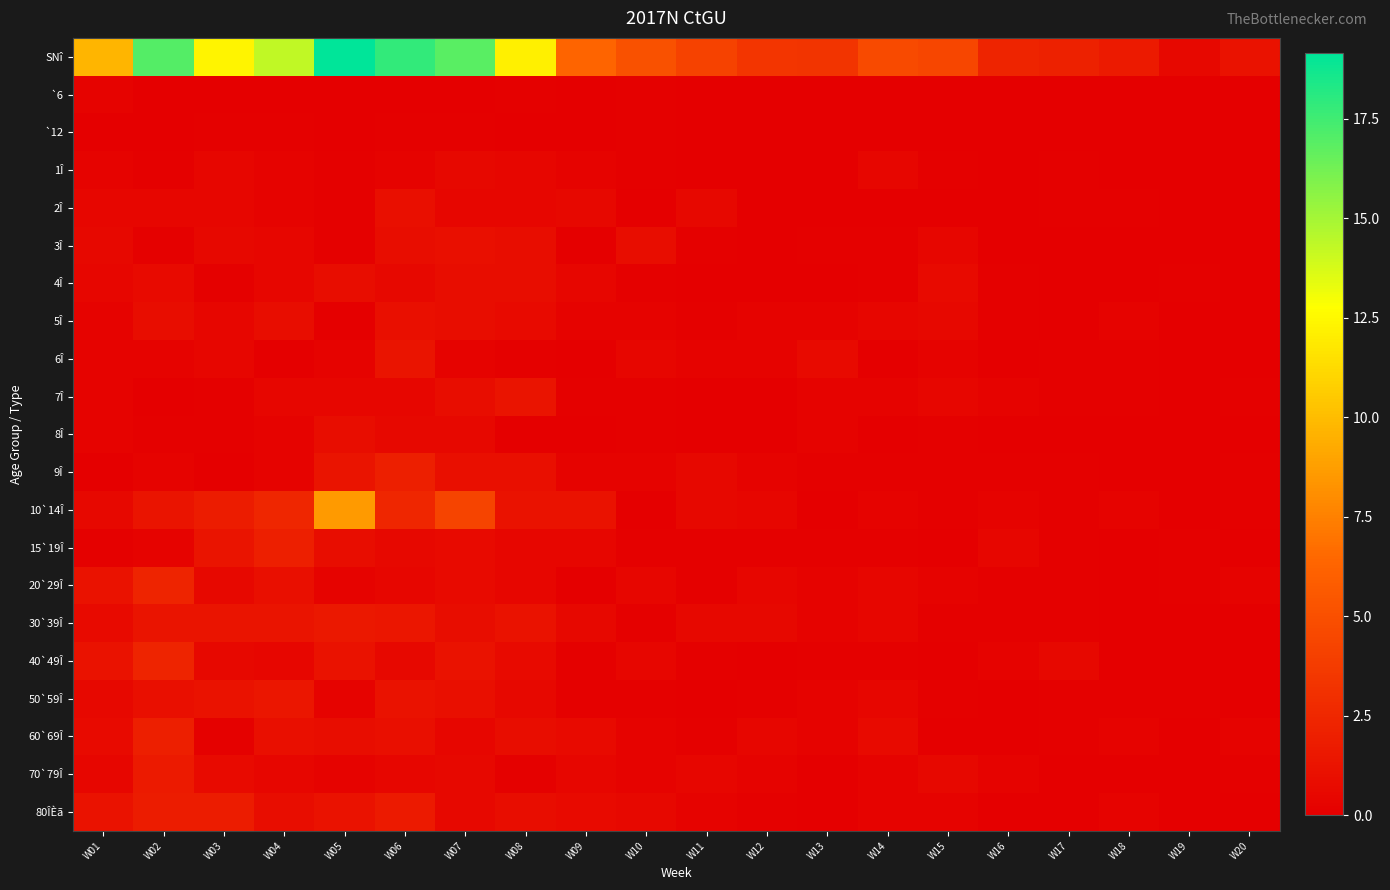

Which series changed the most between W11 and W16?

SNî